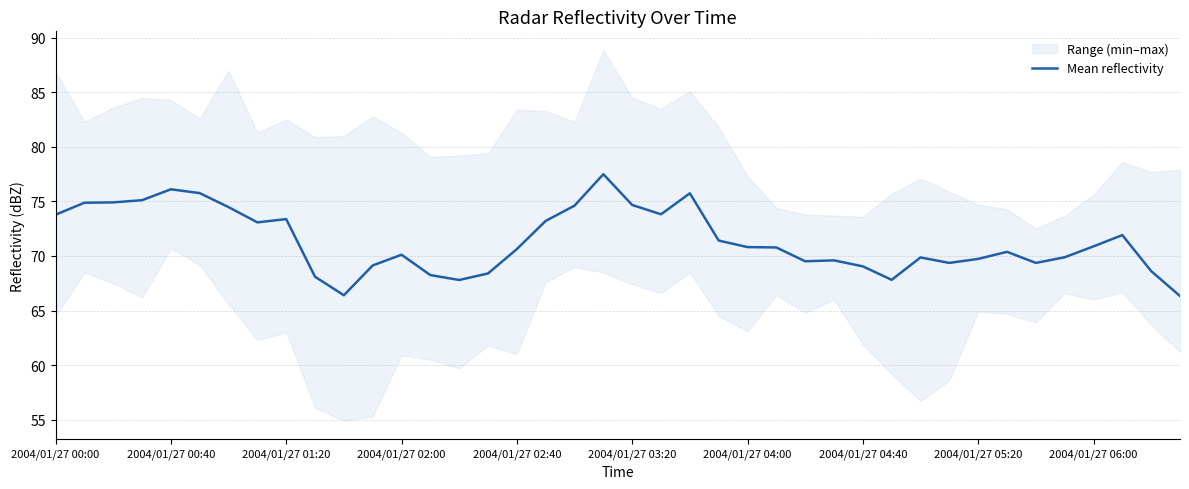

What is the label of the 40th point from the right?

2004/01/27 00:00